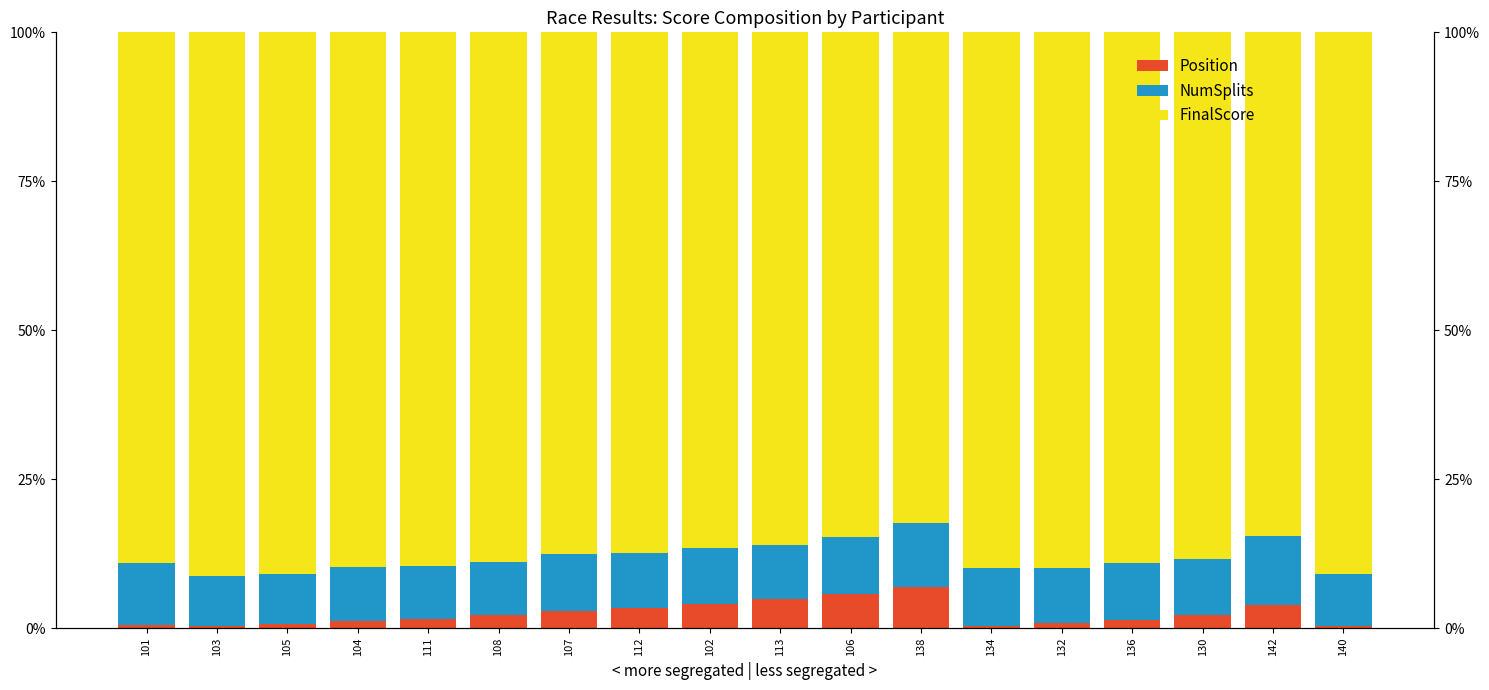

What is the value of the Position bar at the 2nd from the left?

0.3